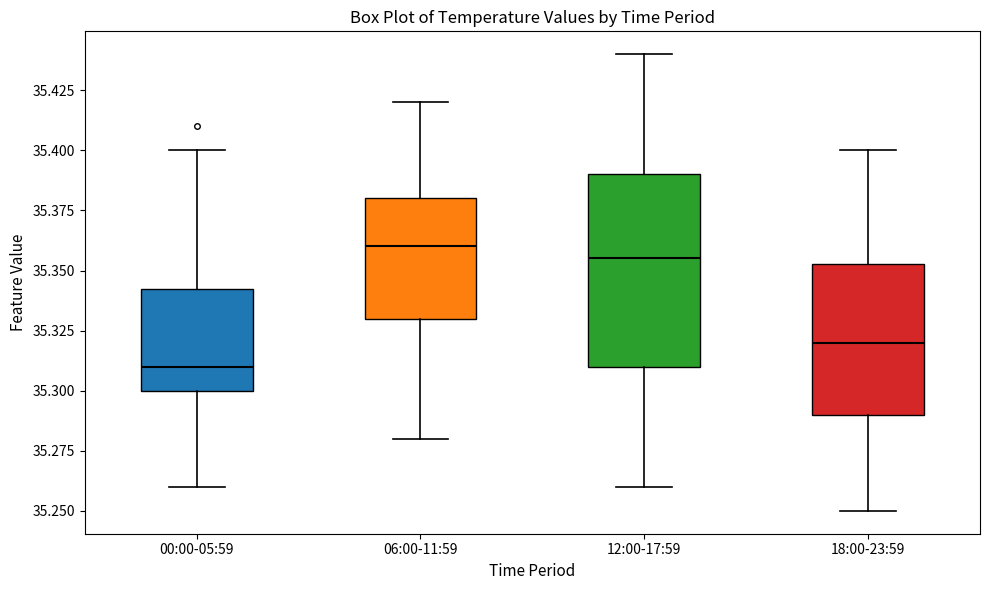

Which box has the lowest median line?

00:00-05:59